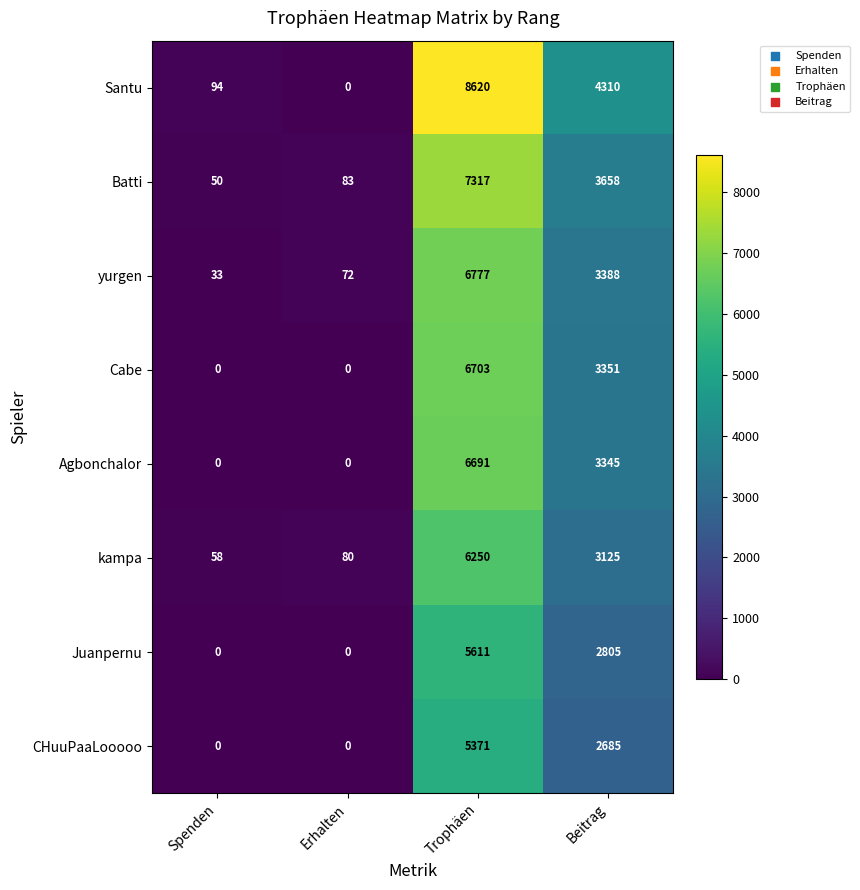

Rank the series by their maximum value, from lowest to highest.

CHuuPaaLooooo, Juanpernu, kampa, Agbonchalor, Cabe, yurgen, Batti, Santu